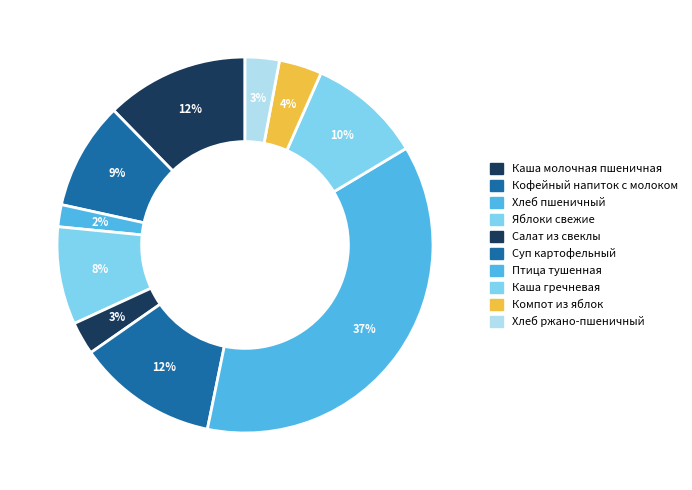

To the nearest percent, what is the difference between the largest and smallest slice percentages?

35%